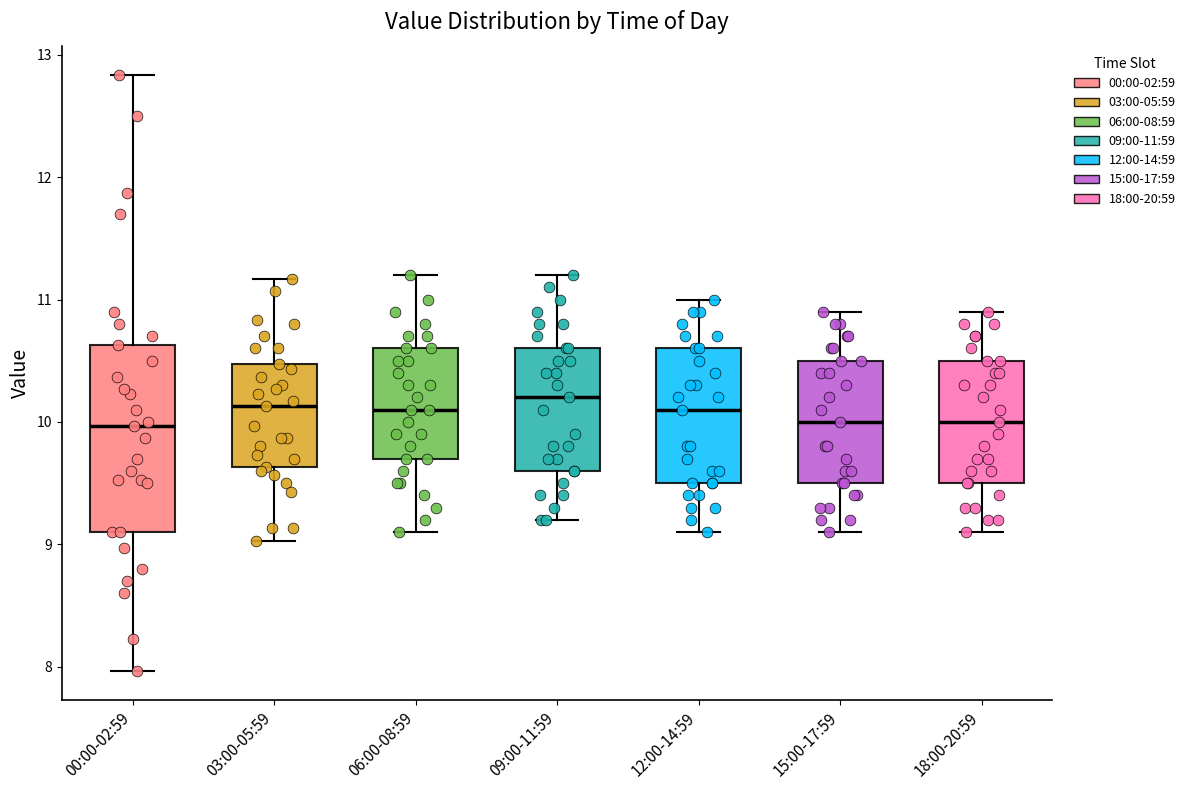

Where does the upper whisker of the box for 12:00-14:59 end on the y-axis? The values are not printed on the chart, so give them approximately, as read against the axis.

11.0